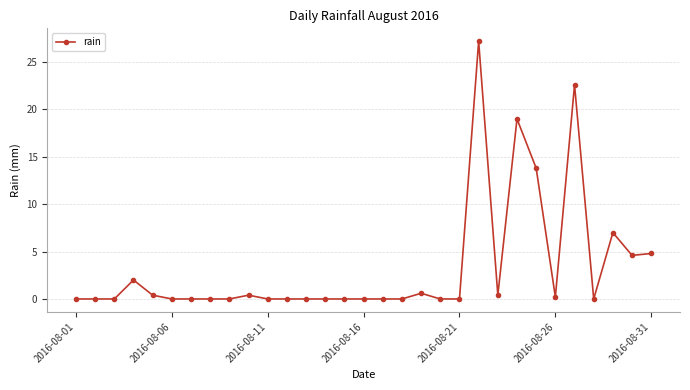

True or false: the data has more than 2 interior local peaks.

True